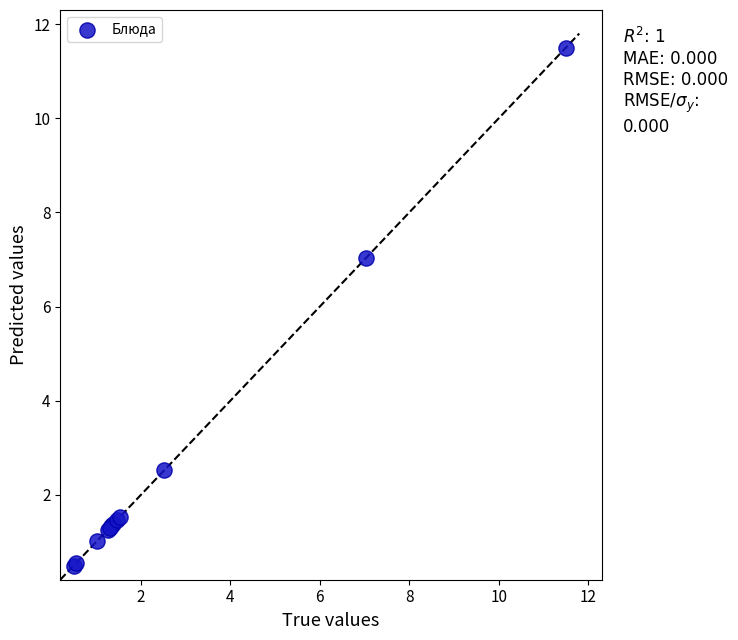

What Y value in the scatter plot is closest to 6?

7.0